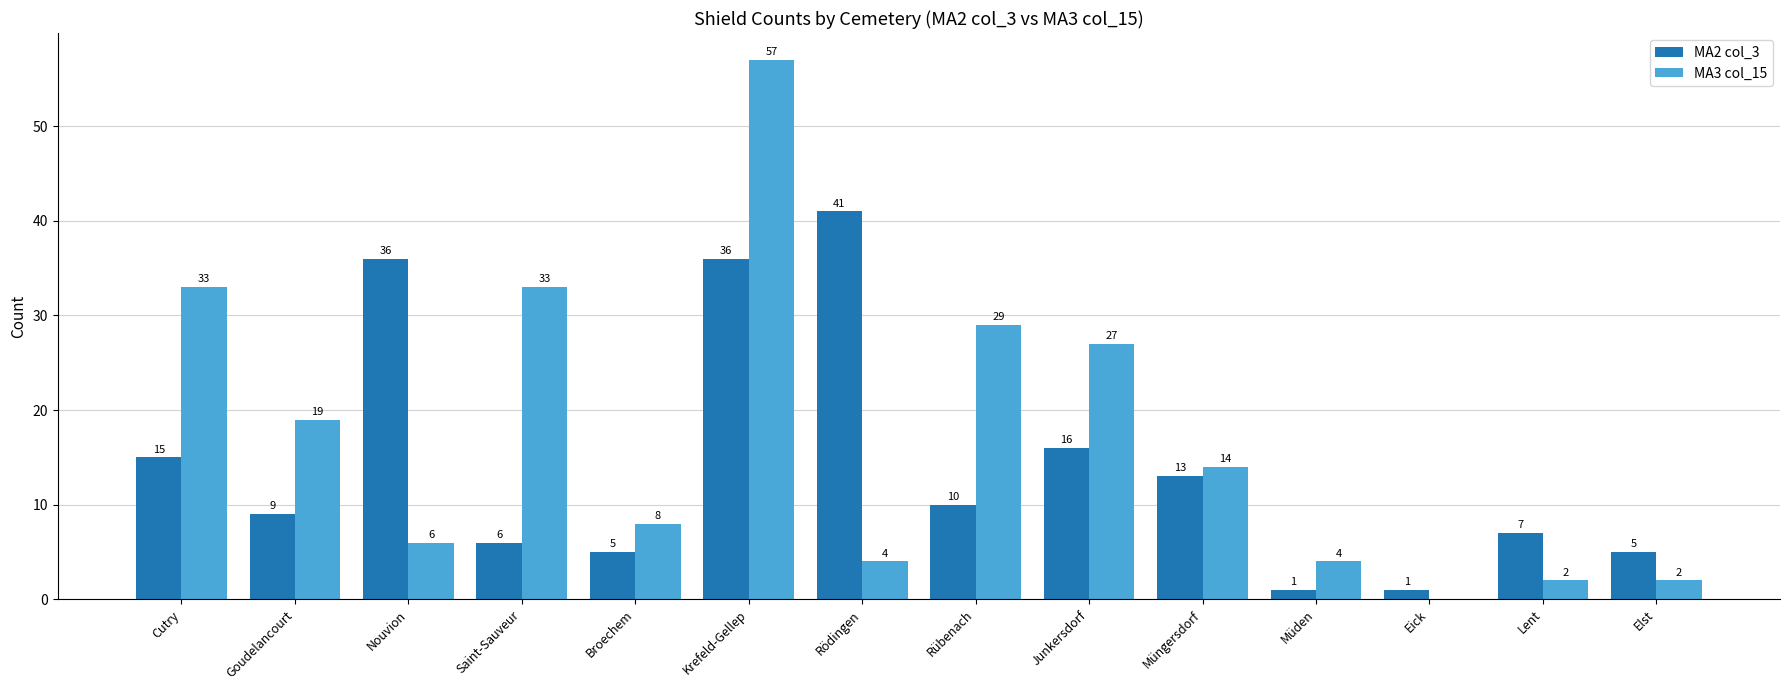

How many groups of bars are there?

14